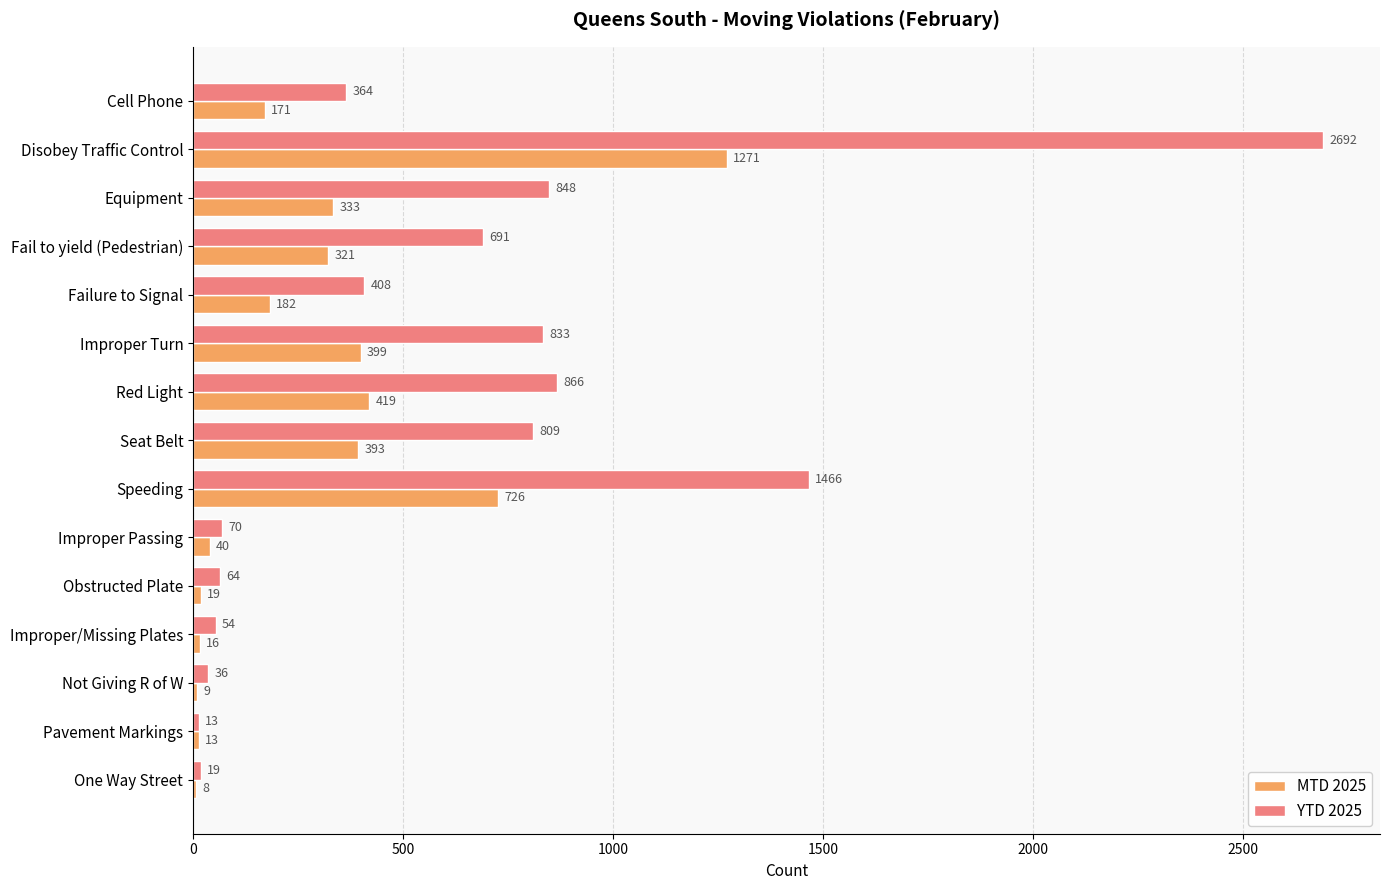

What is the approximate value of YTD 2025 at Improper Turn?

833